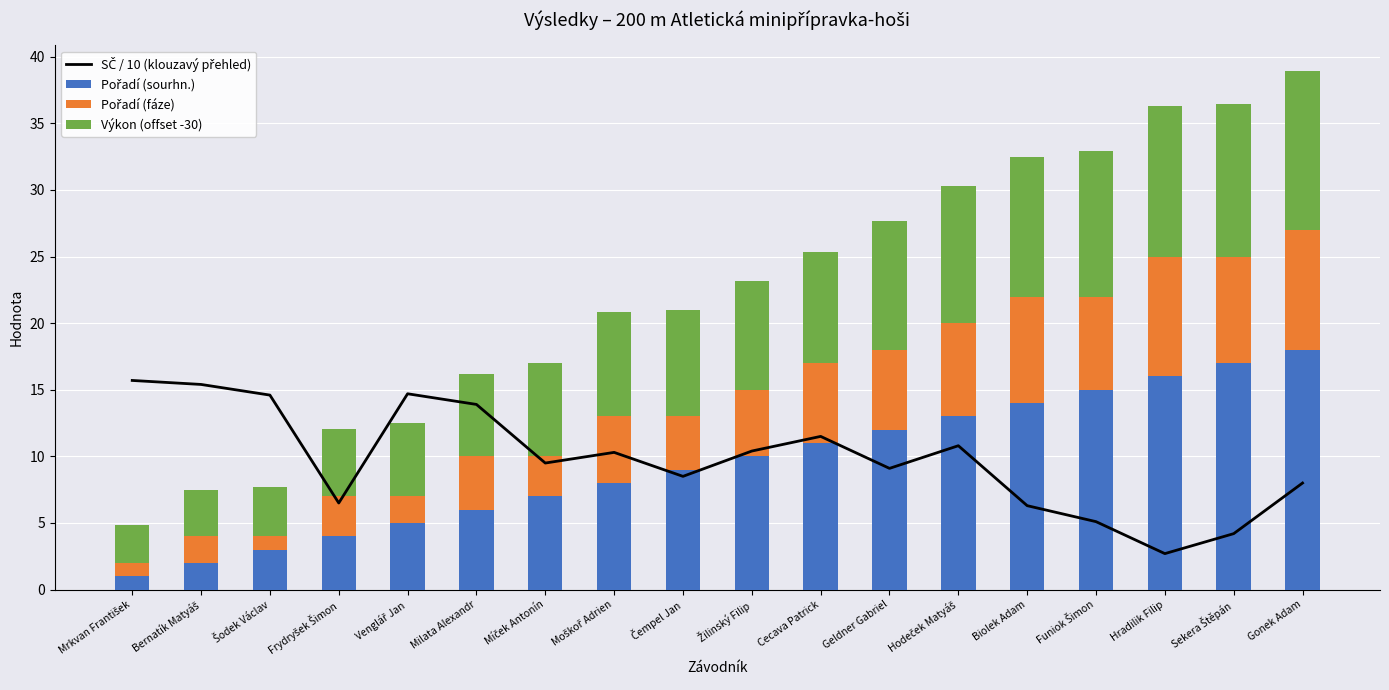

What is the highest value of the SČ / 10 (klouzavý přehled) series?

15.7